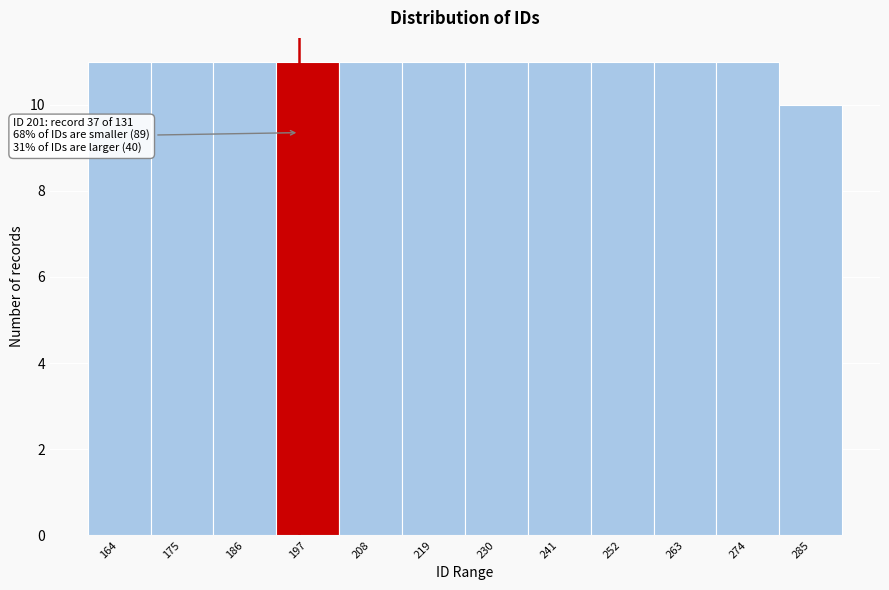

Reading left to right, what are all the values shown in this chart?

164=11	175=11	186=11	197=11	208=11	219=11	230=11	241=11	252=11	263=11	274=11	285=10